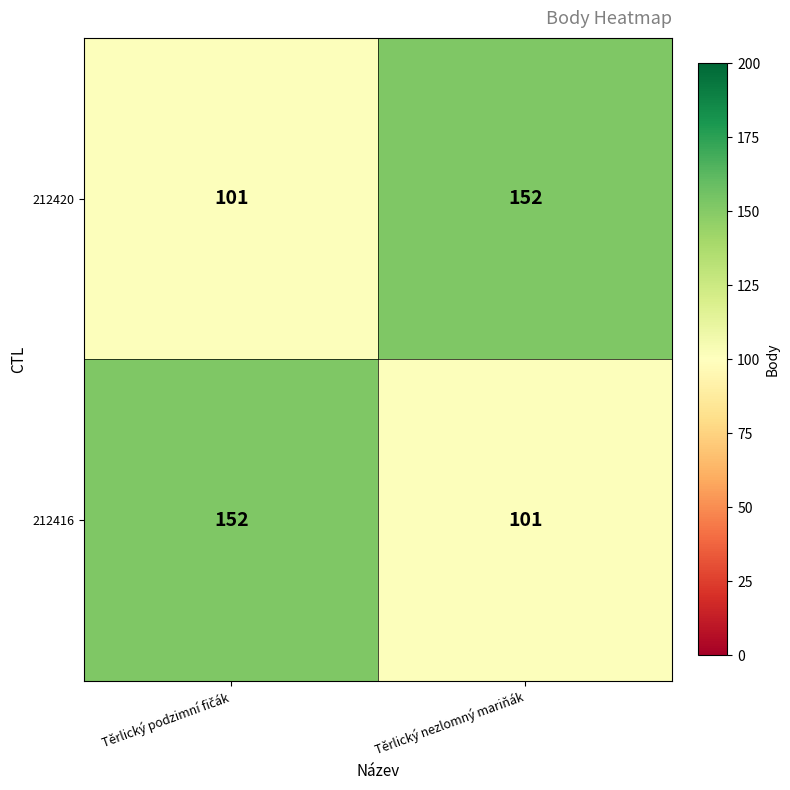

How many series are shown in this chart?

2